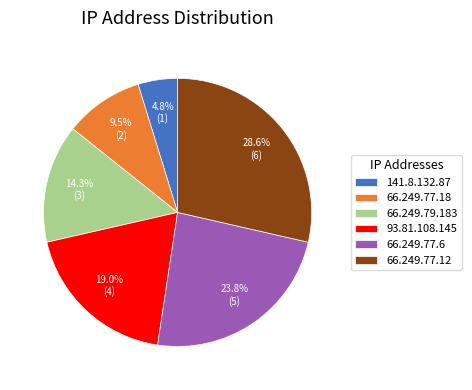

To the nearest percent, what is the combined percentage of 66.249.77.18 and 141.8.132.87?

14%